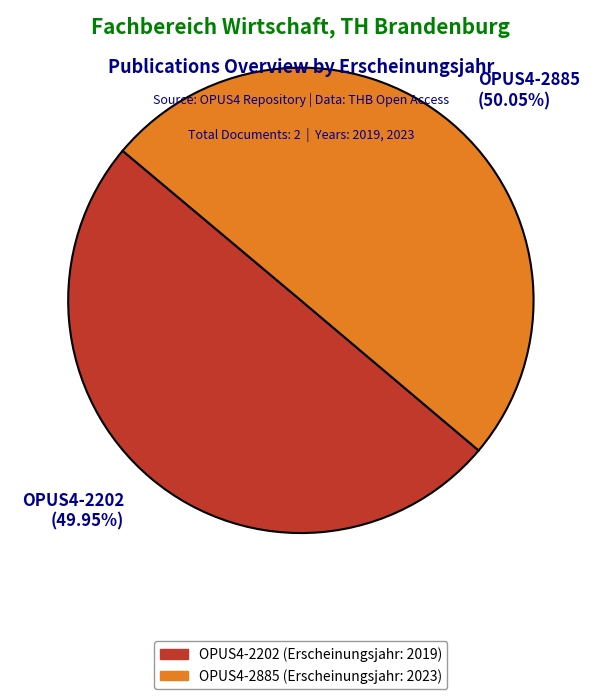

Approximately how many times larger is the value at OPUS4-2885 (50.05%) compared to OPUS4-2202 (49.95%)?

1.0